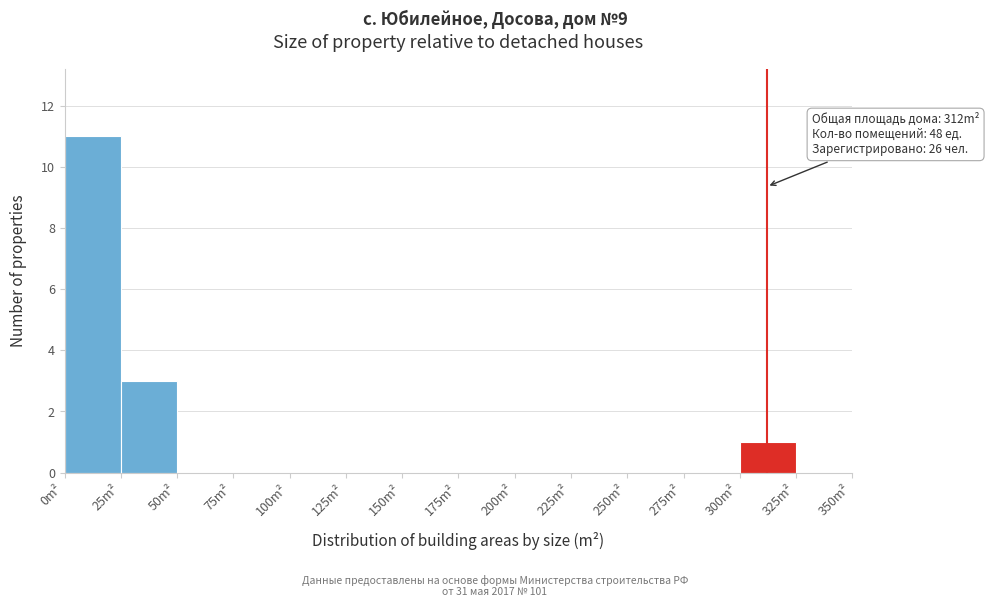

Which range on the x-axis has the tallest bar?

0 to 25